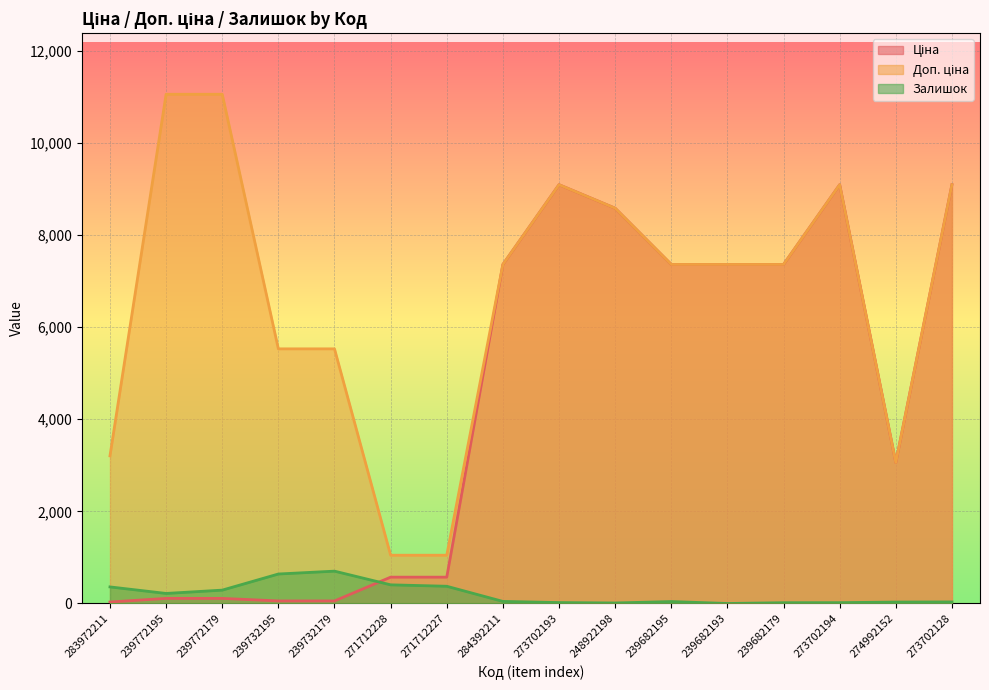

Reading right to left, transcribe all the data shown in this chart.

Ціна: 9092.0	3059.7	9092.0	7360.2	7360.2	7360.2	8581.1	9092.0	7360.2	571.6	571.6	55.3	55.3	110.5	110.5	32.0
Доп. ціна: 9092.0	3060.0	9092.0	7360.2	7360.2	7360.2	8581.1	9092.0	7360.2	1048.0	1048.0	5528.0	5528.0	11055.0	11055.0	3205.0
Залишок: 34.0	31.0	18.0	17.0	0.0	42.0	11.0	20.0	45.0	374.0	405.0	702.0	640.0	290.0	218.0	360.0